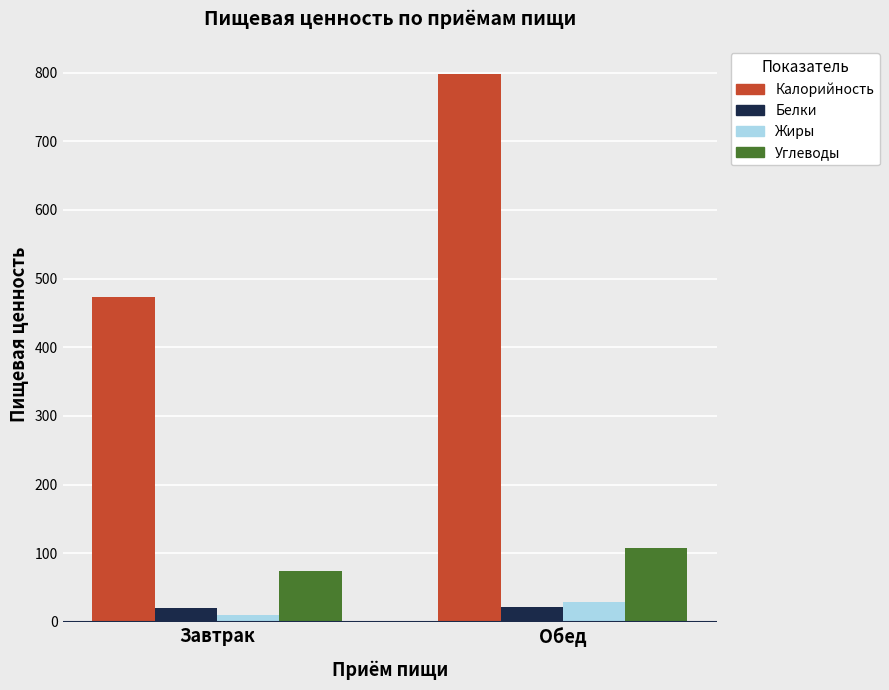

How many groups of bars are there?

2